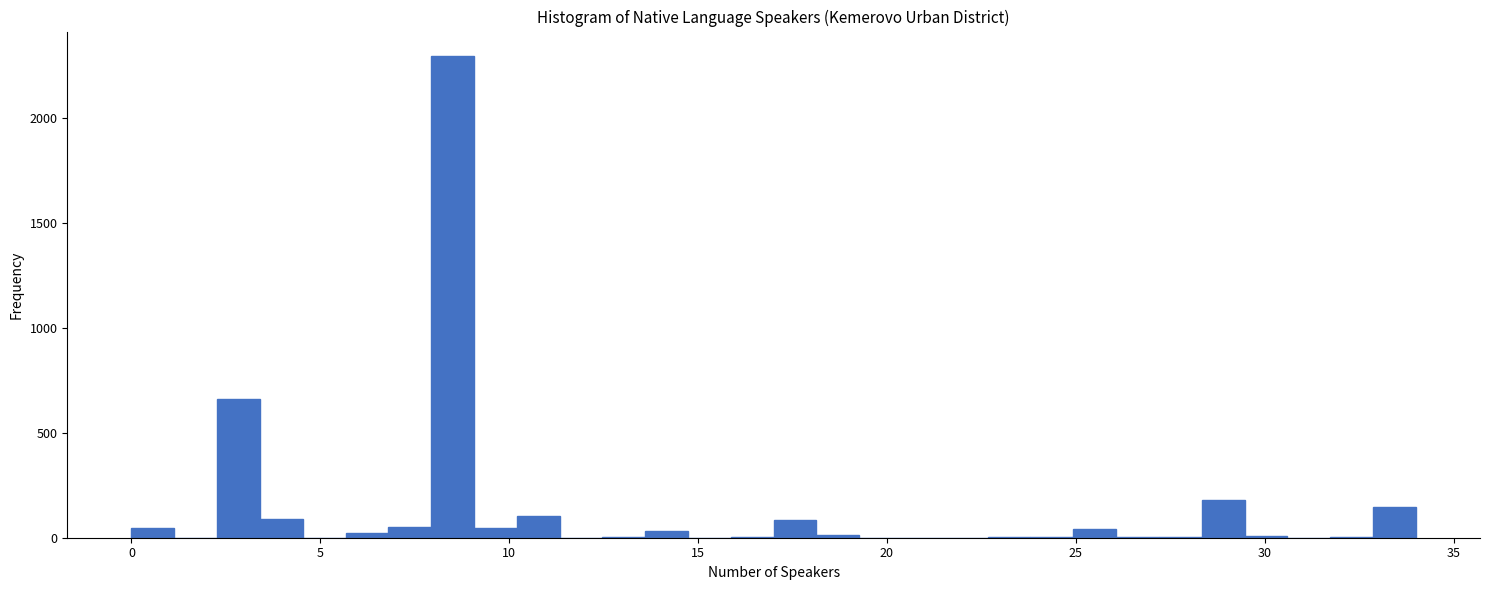

Around what value on the x-axis is the tallest bar? Give the approximate position of its centre, as read against the axis.

8.5